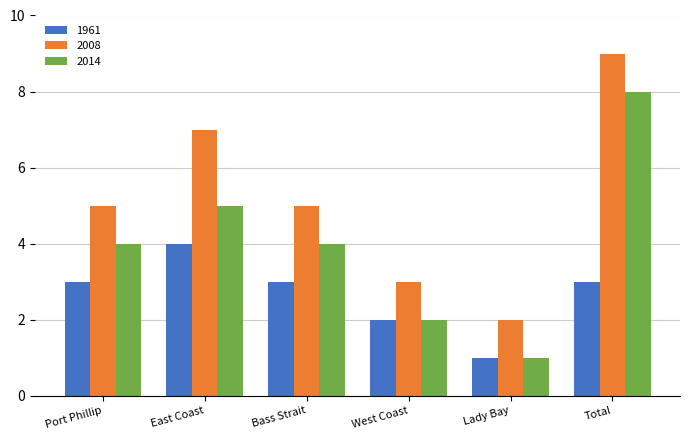

True or false: 2014 has a value of 14 at Total.

False